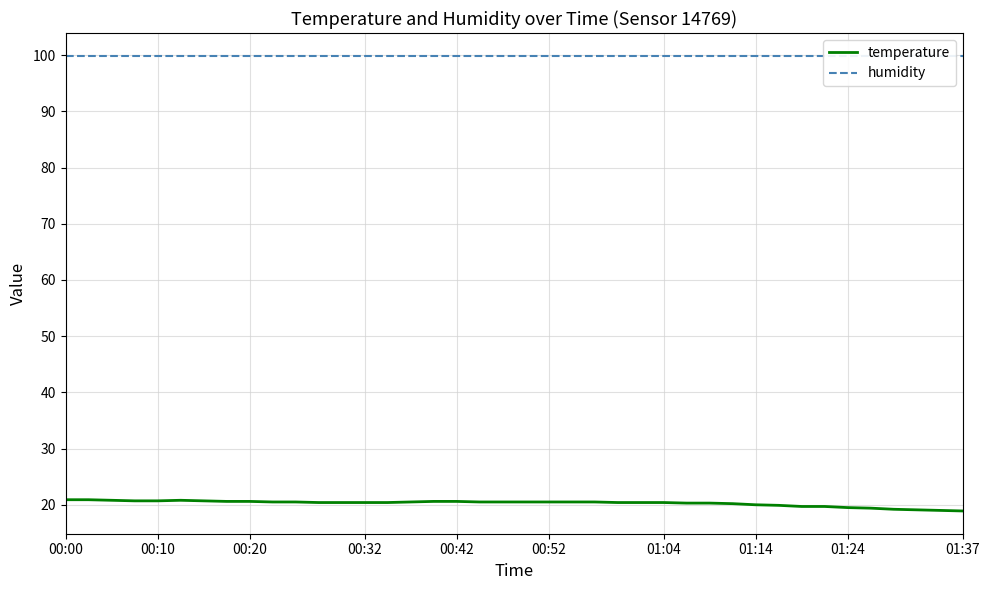

What is the total value across all series at 37?

119.0